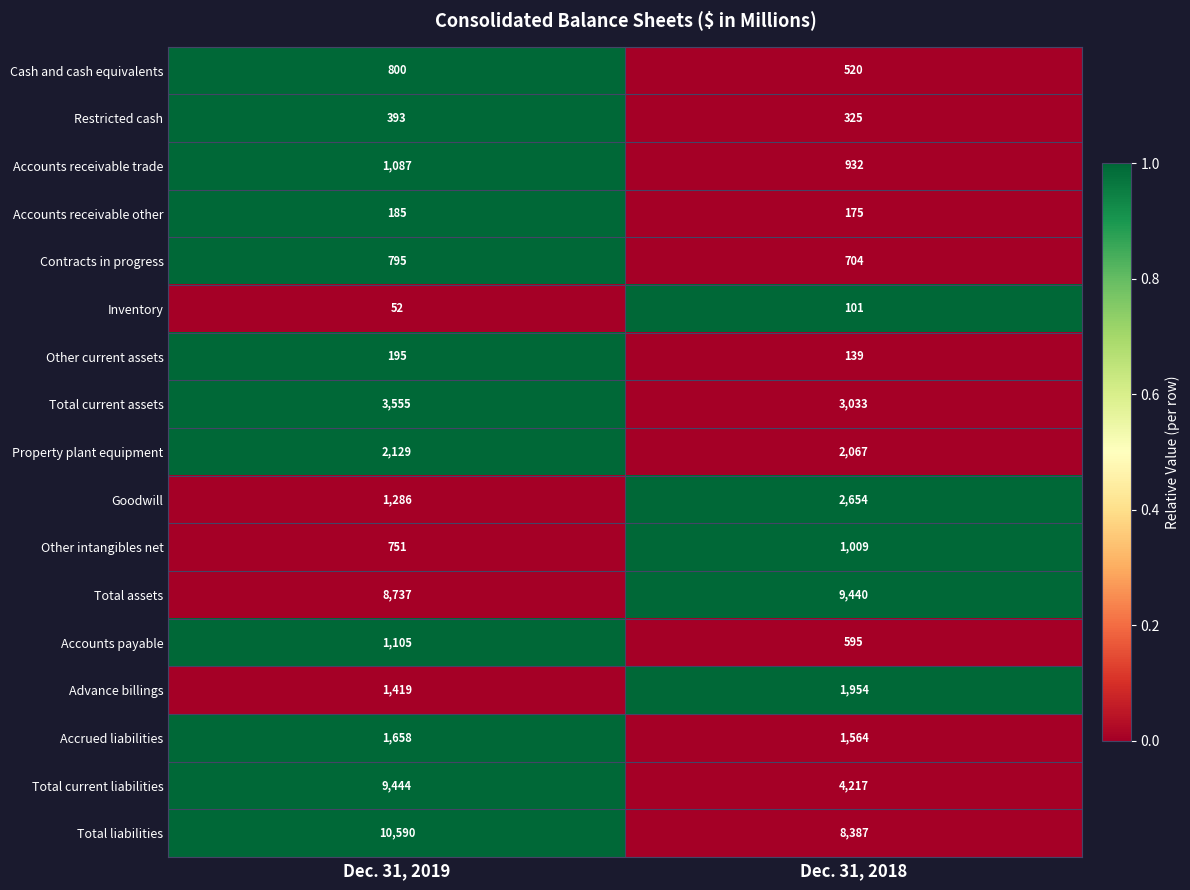

What is the total value across all series at Dec. 31, 2019?

44181